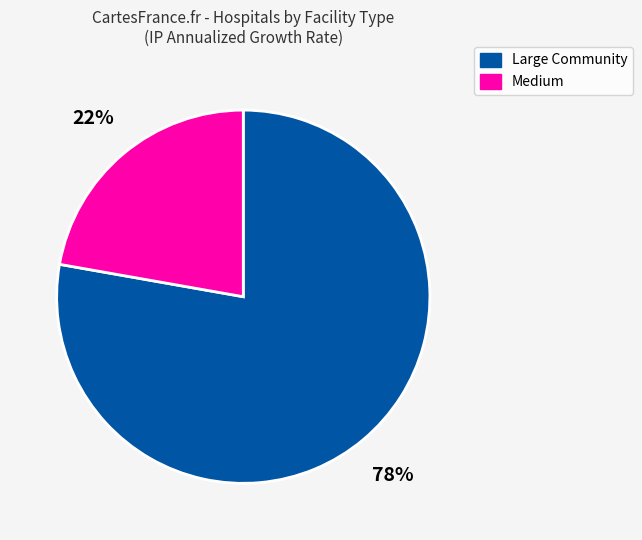

Is there a majority slice in this chart?

Yes